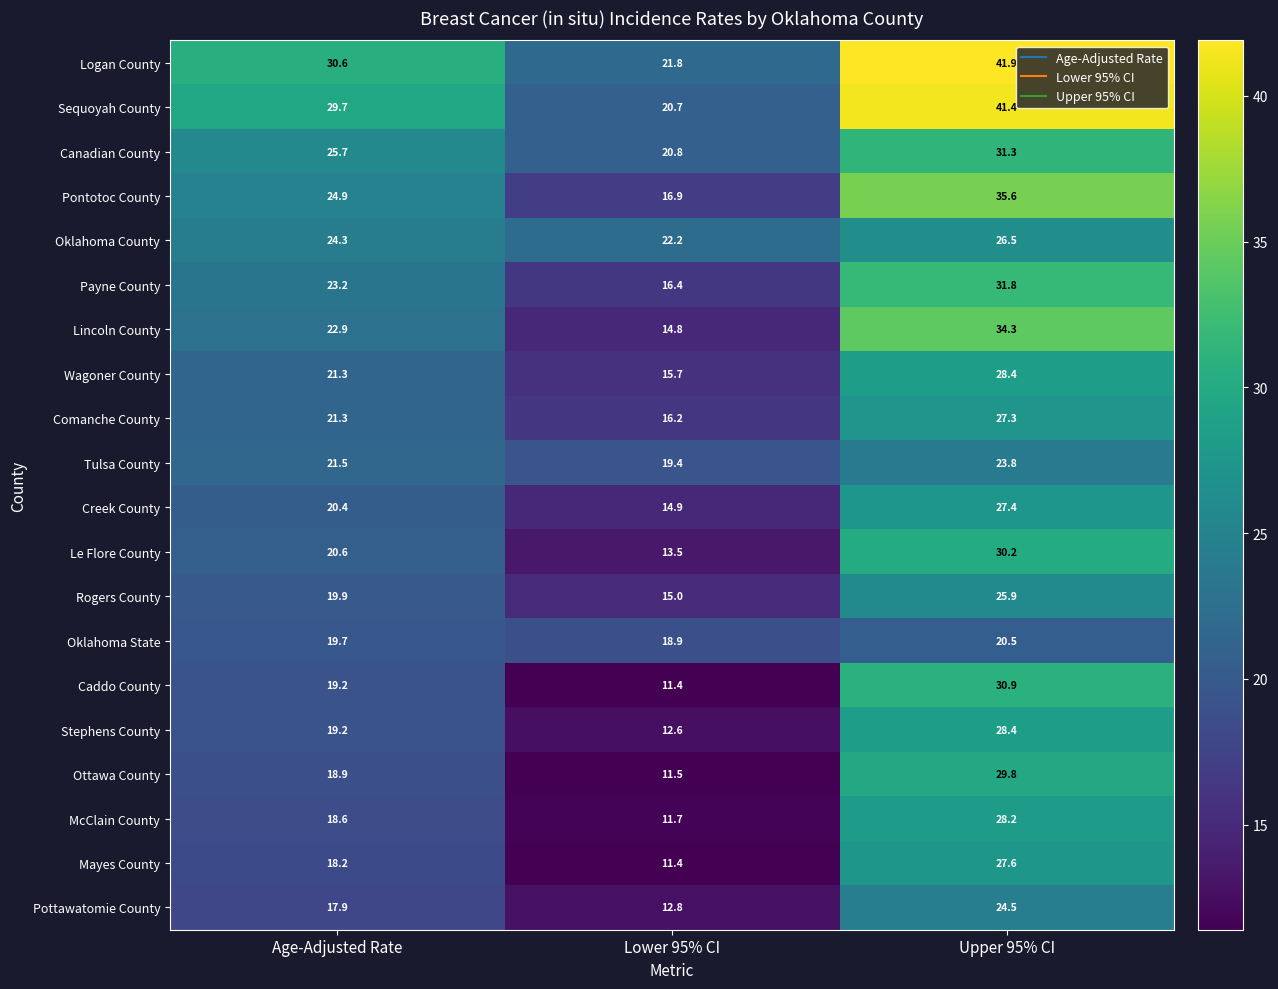

Which series has the largest range (max minus min)?

Sequoyah County